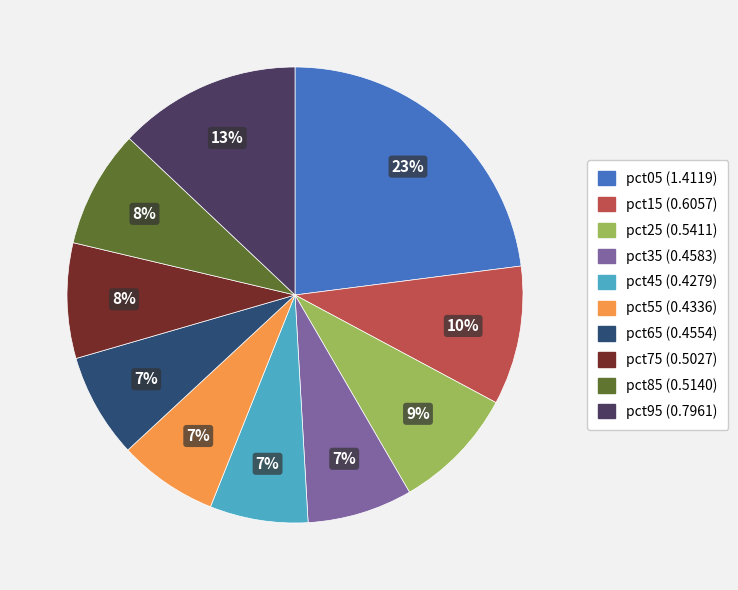

The pct75 slice represents 8% of the pie. True or false?

True